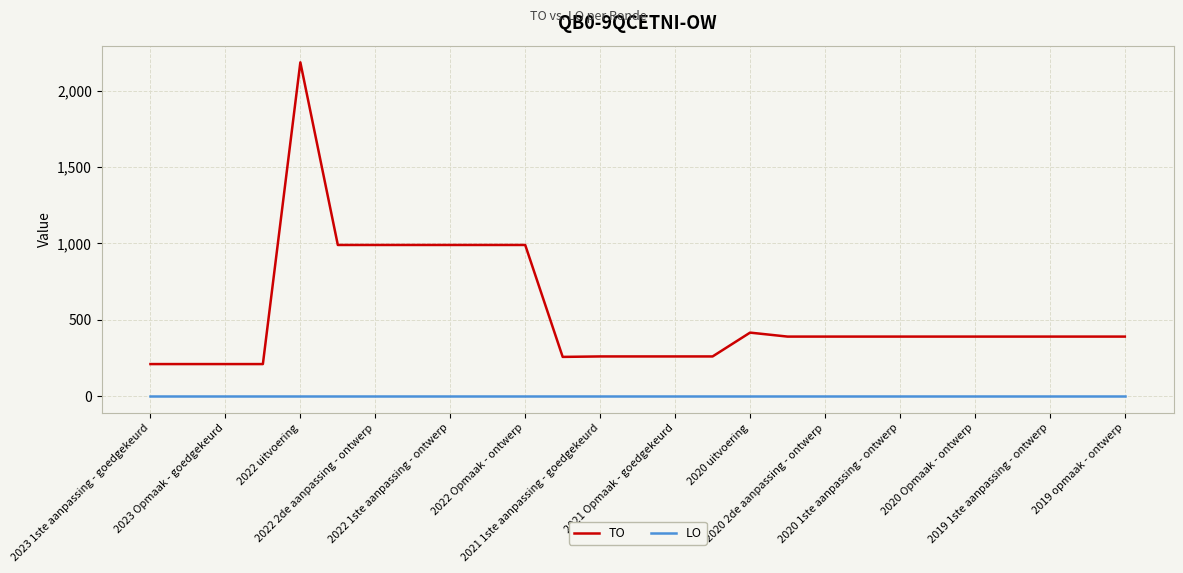

True or false: LO and TO intersect in this chart.

False